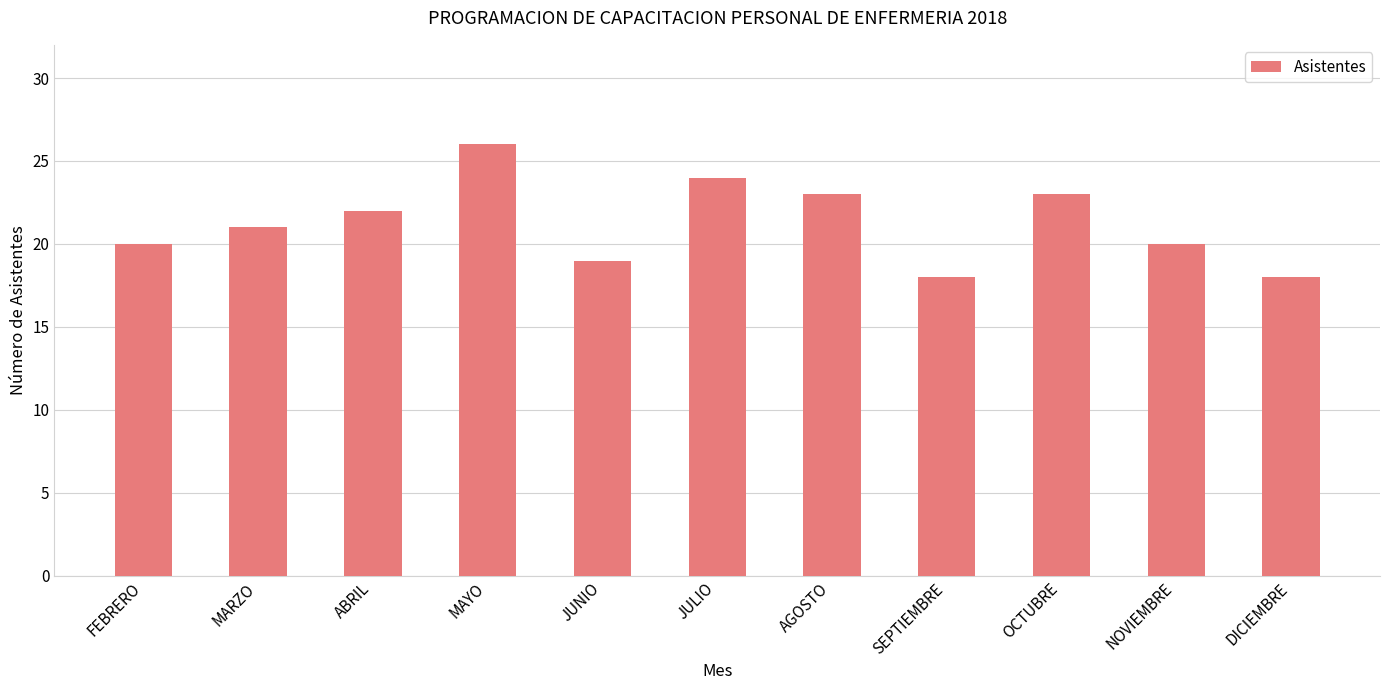

Reading right to left, extract all data points from this chart.

DICIEMBRE=18	NOVIEMBRE=20	OCTUBRE=23	SEPTIEMBRE=18	AGOSTO=23	JULIO=24	JUNIO=19	MAYO=26	ABRIL=22	MARZO=21	FEBRERO=20